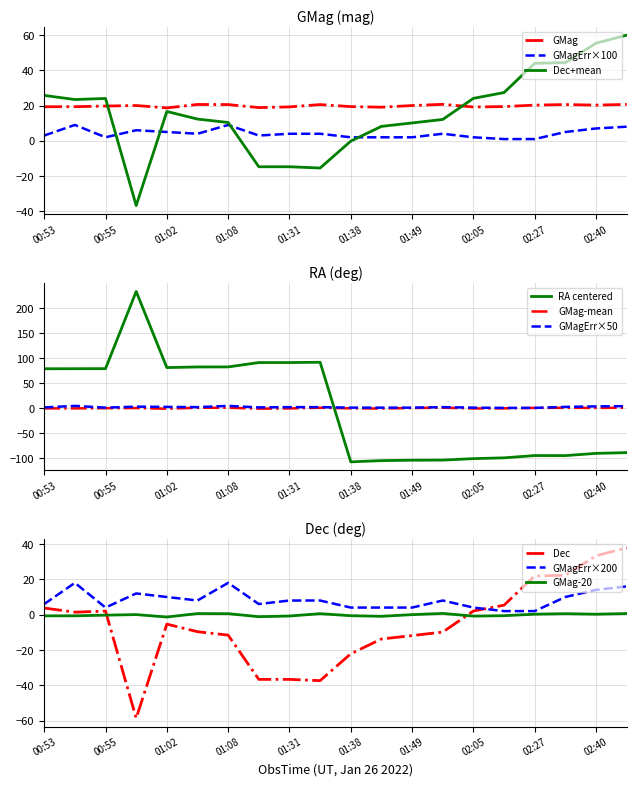

True or false: GMagErr_scaled and Dec cross at least once.

True